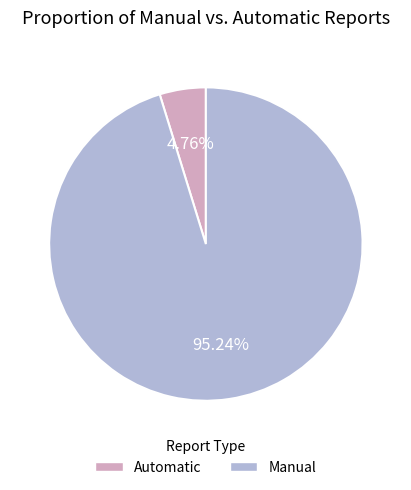

Is the sum of Automatic and Manual greater than half?

Yes